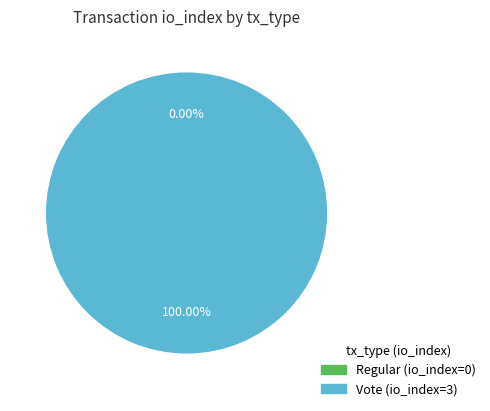

How many segments does this pie chart have?

2